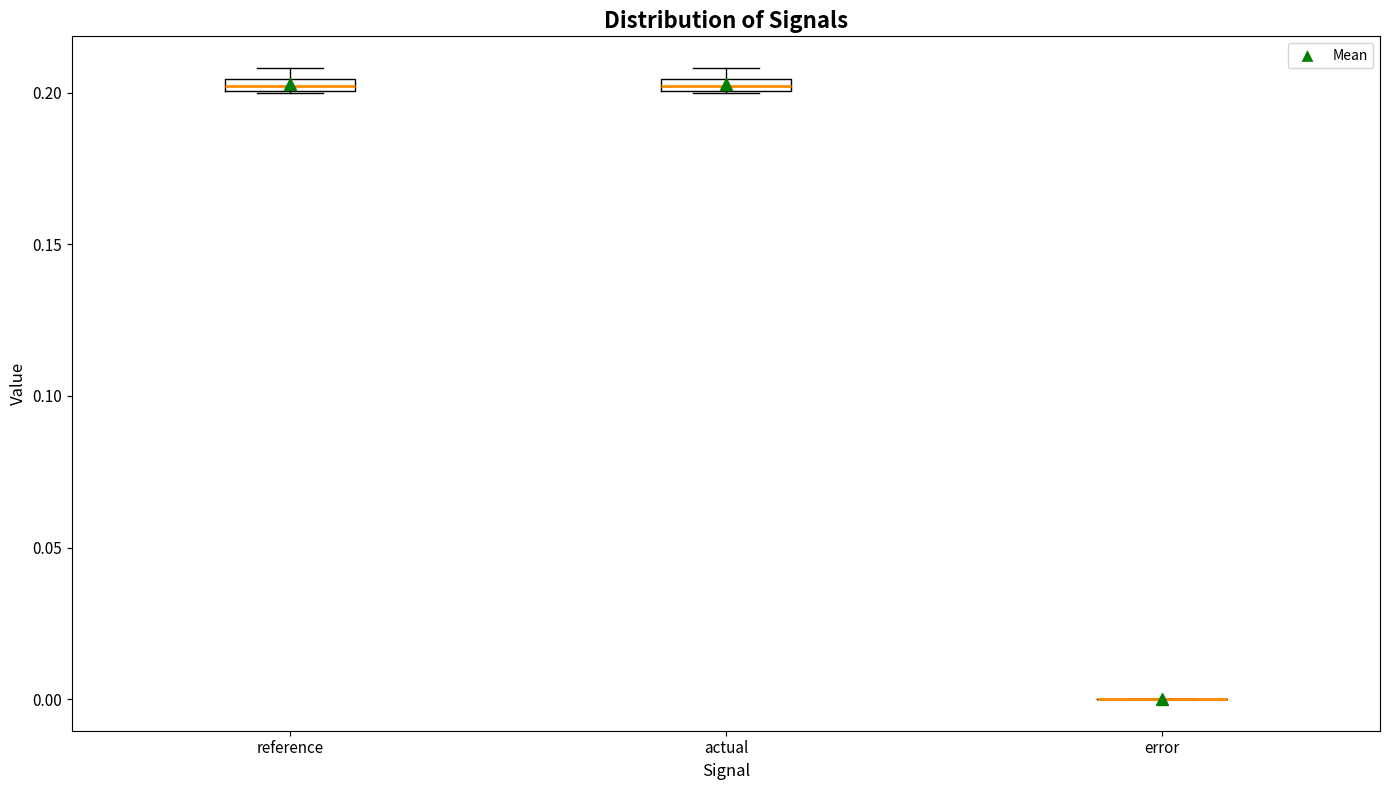

Where is the upper edge of the box for actual on the y-axis? The values are not printed on the chart, so give them approximately, as read against the axis.

0.205